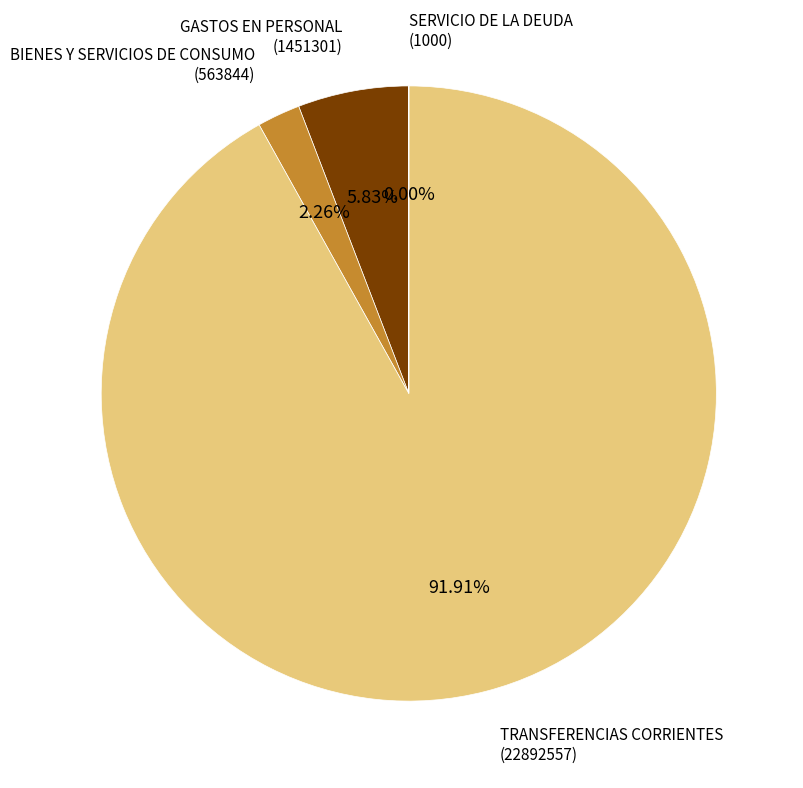

Does any single category account for the majority?

Yes